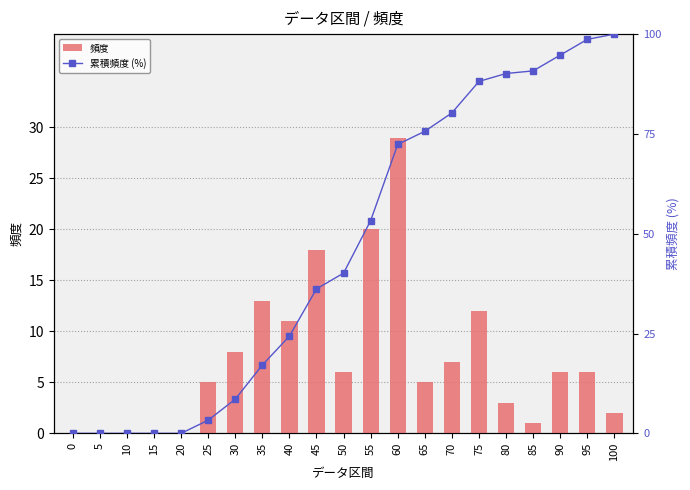

How many data points in 累積頻度 (%) are less than 40?

10